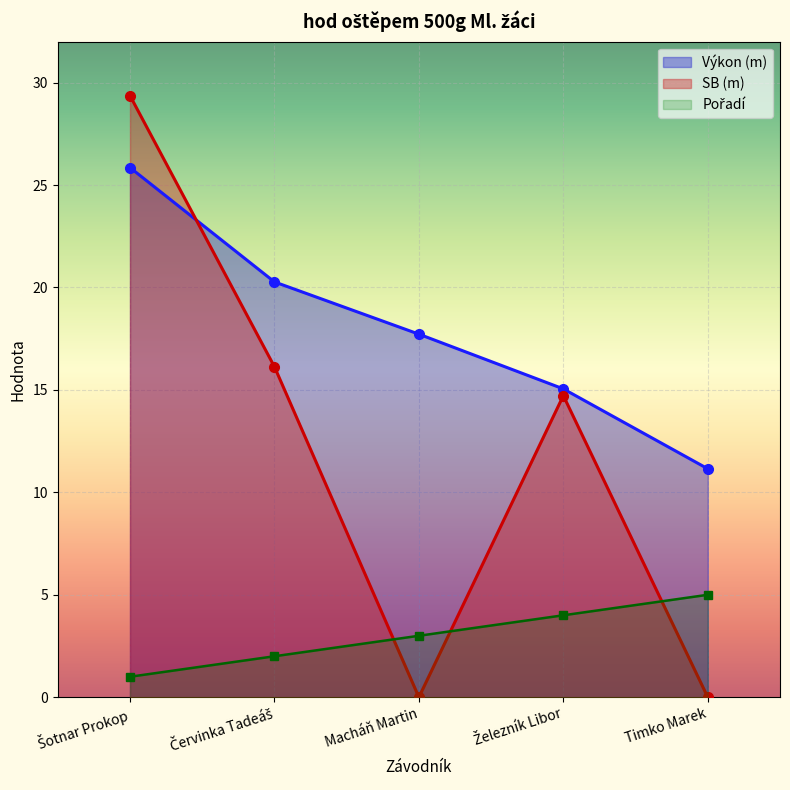

True or false: SB has a value of 0.0 at Macháň Martin.

True